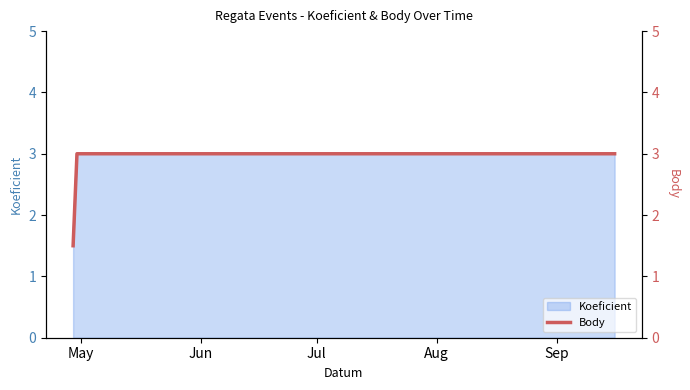

List the labels in order of value, largest first.

Jun, Jul, Aug, Sep, May